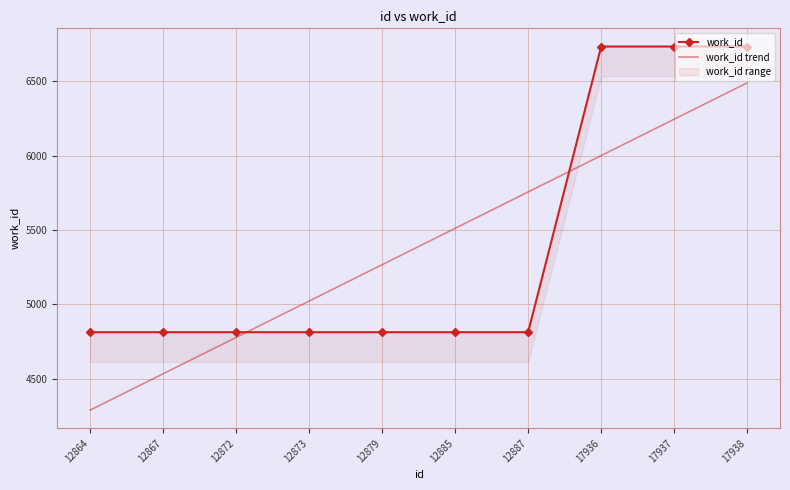

Which series has the largest total across all categories?

work_id